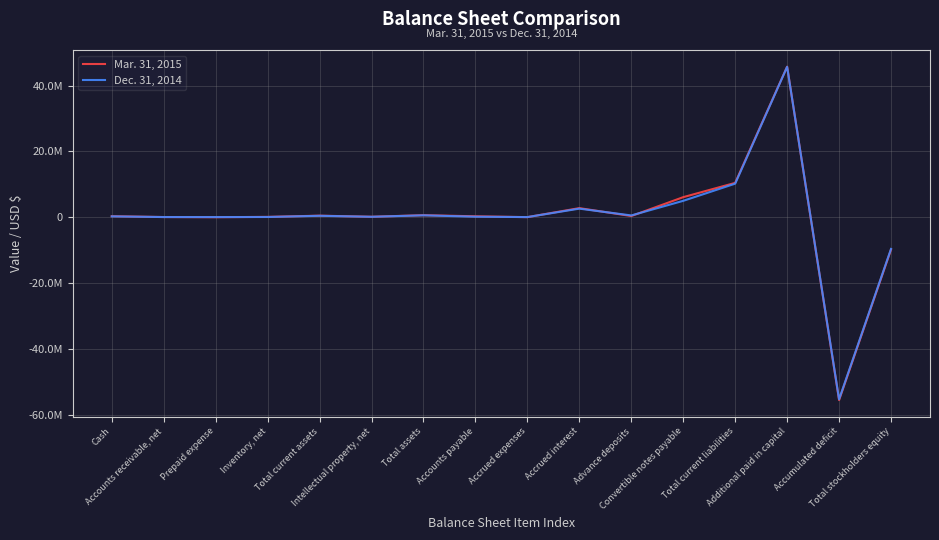

Reading right to left, what are all the values shown in this chart?

Mar. 31, 2015: Total stockholders equity=-9822719	Accumulated deficit=-55598104	Additional paid in capital=45772527	Total current liabilities=10444230	Convertible notes payable=6100427	Advance deposits=365368	Accrued interest=2770161	Accrued expenses=27259	Accounts payable=286066	Total assets=621511	Intellectual property, net=143975	Total current assets=477536	Inventory, net=104888	Prepaid expense=3281	Accounts receivable, net=56216	Cash=311651
Dec. 31, 2014: Total stockholders equity=-9629210	Accumulated deficit=-55358195	Additional paid in capital=45726127	Total current liabilities=10204640	Convertible notes payable=4986827	Advance deposits=542793	Accrued interest=2611490	Accrued expenses=44694	Accounts payable=161787	Total assets=575430	Intellectual property, net=138101	Total current assets=437329	Inventory, net=72290	Prepaid expense=47438	Accounts receivable, net=56296	Cash=259805